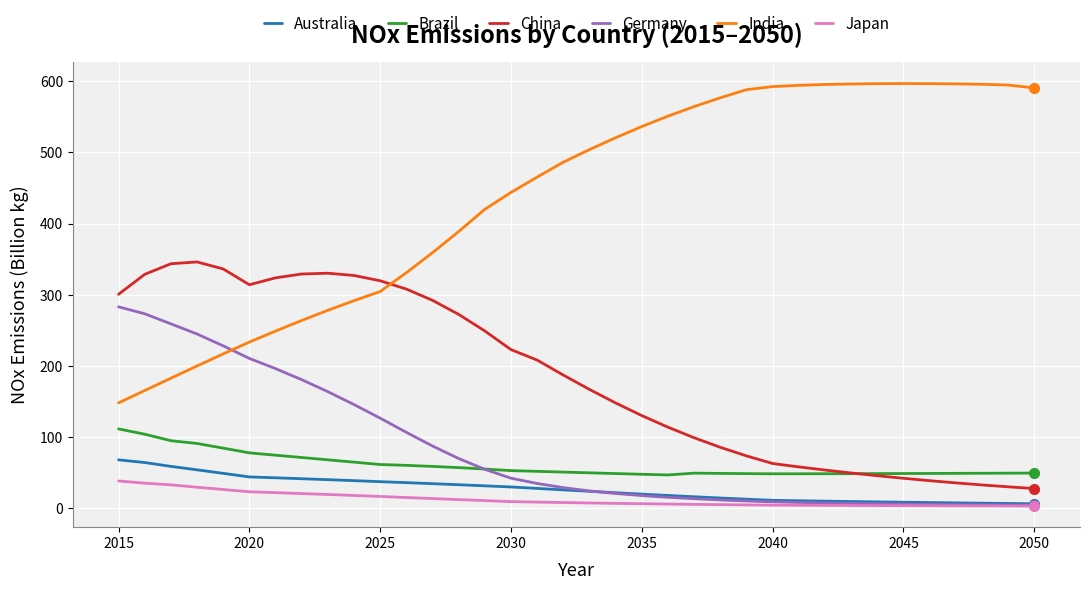

What is the maximum value shown in the chart?

596.6